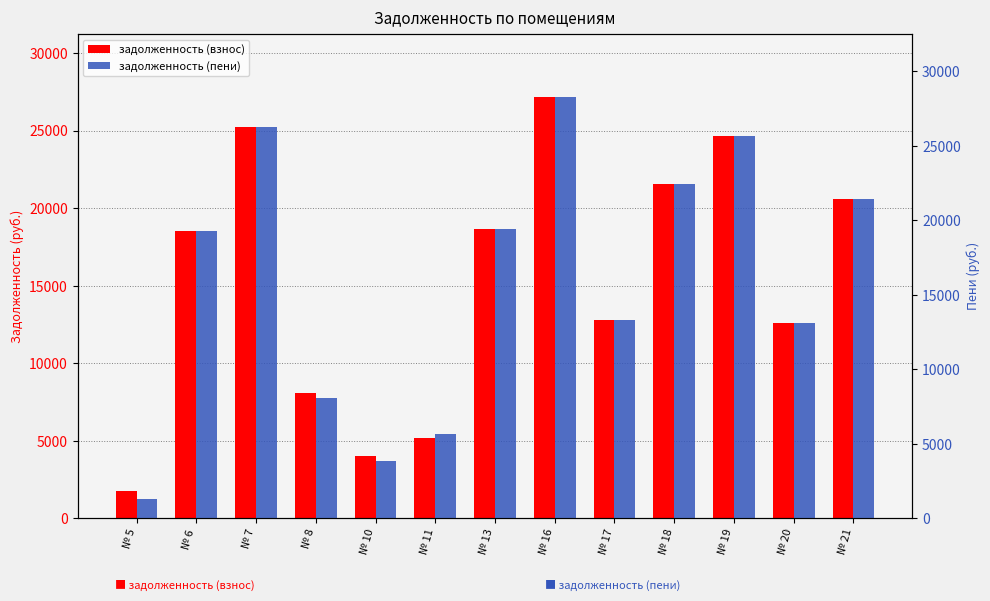

Which series has the largest total across all categories?

задолженность (пени)